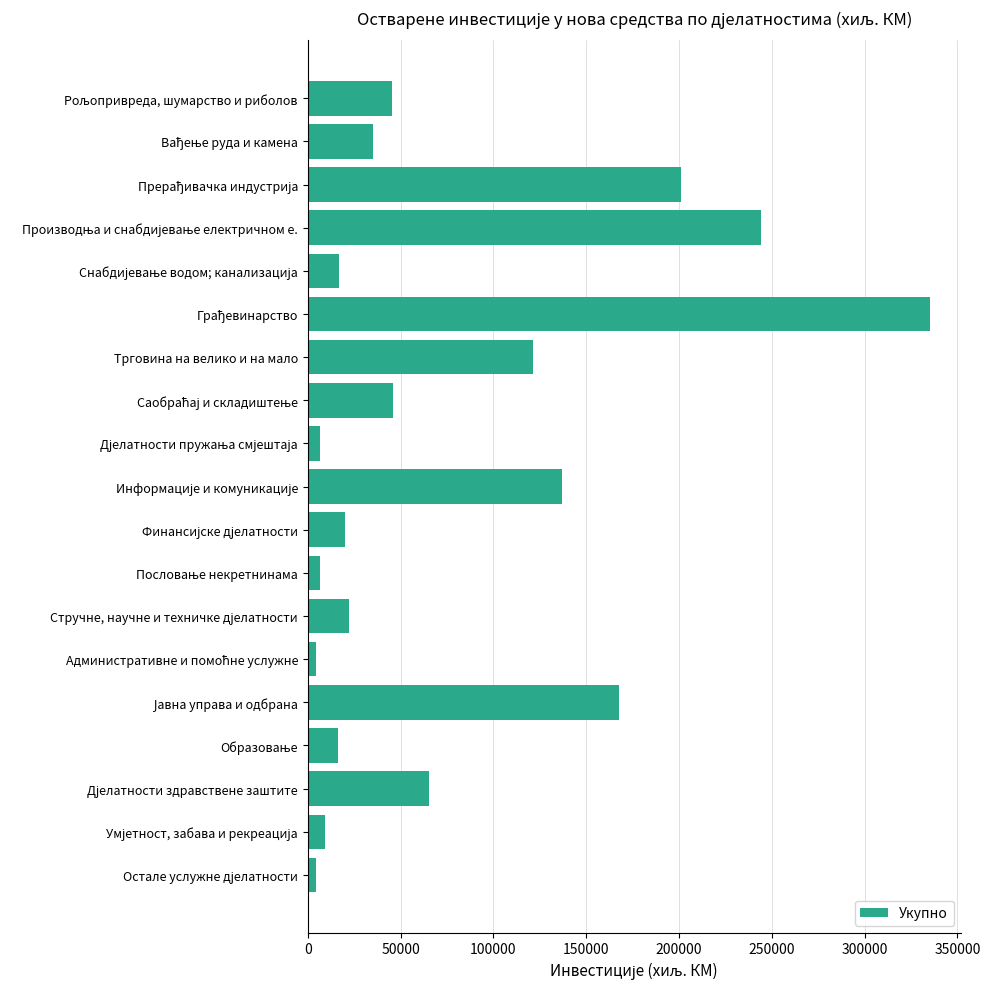

What is the value of the 1st bar from the top?

45589